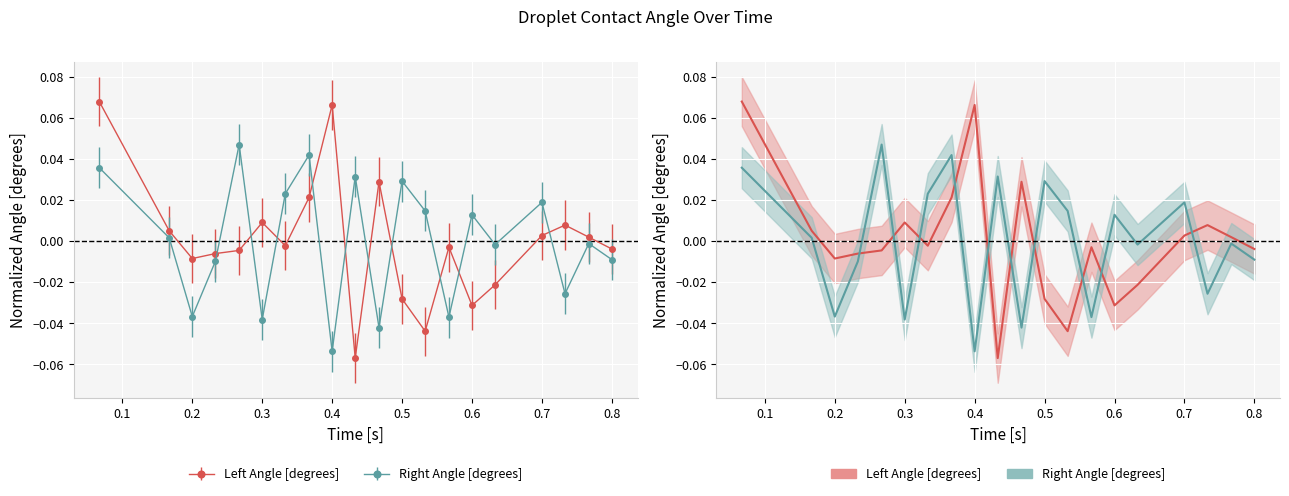

How many lines are shown in the chart?

2